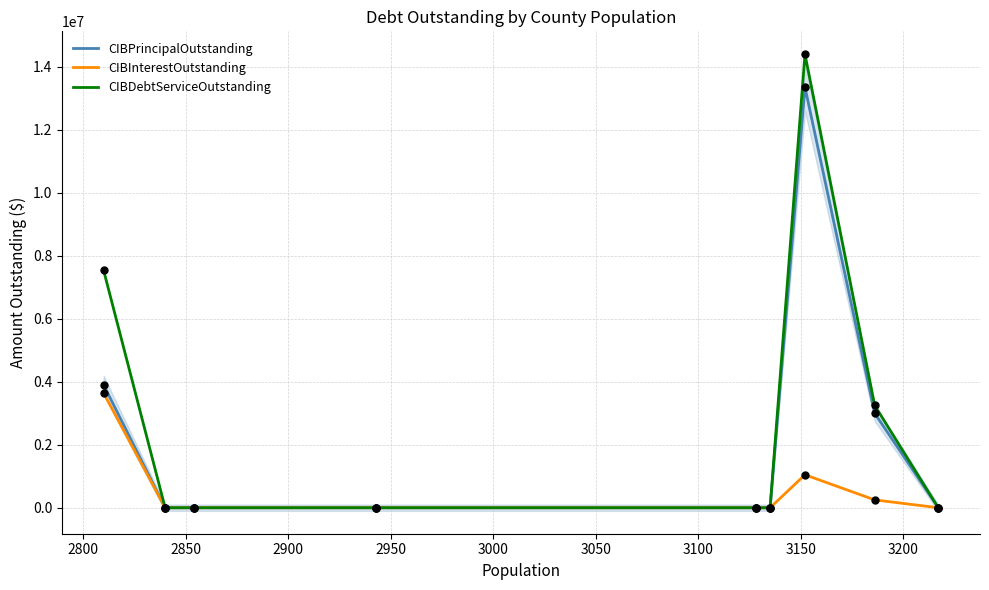

What are all the series names shown in the legend?

CIBPrincipalOutstanding, CIBInterestOutstanding, CIBDebtServiceOutstanding